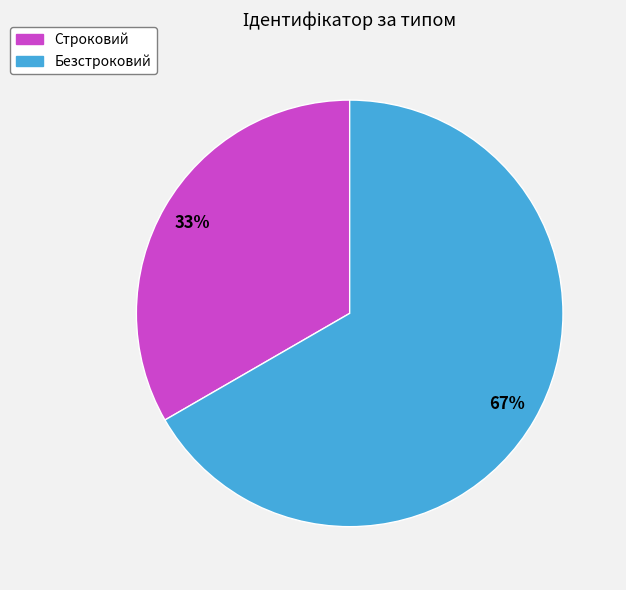

To the nearest percent, what is the average slice percentage?

50%